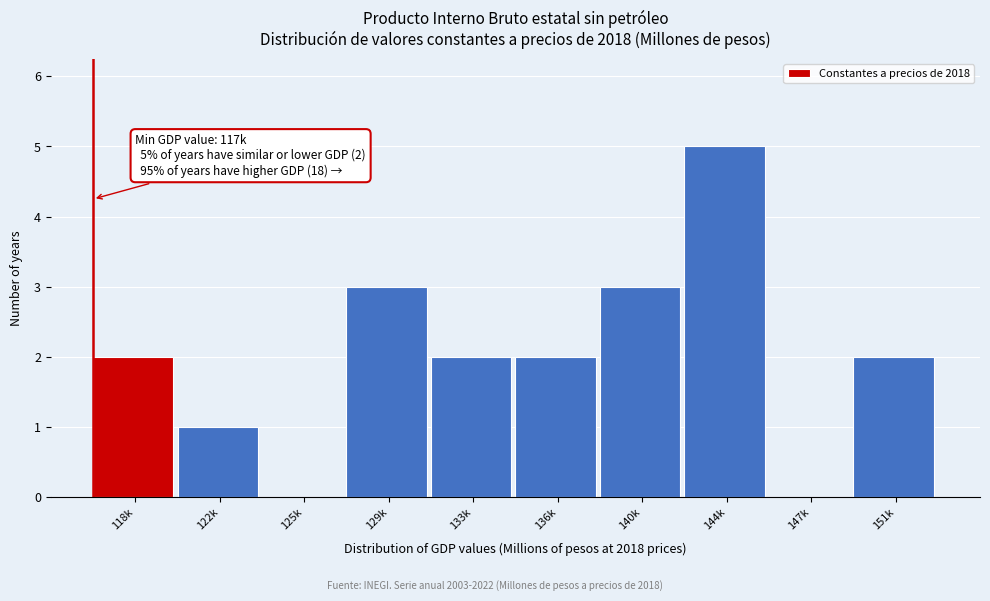

Reading left to right, transcribe all the data shown in this chart.

118k=2	122k=1	125k=0	129k=3	133k=2	136k=2	140k=3	144k=5	147k=0	151k=2